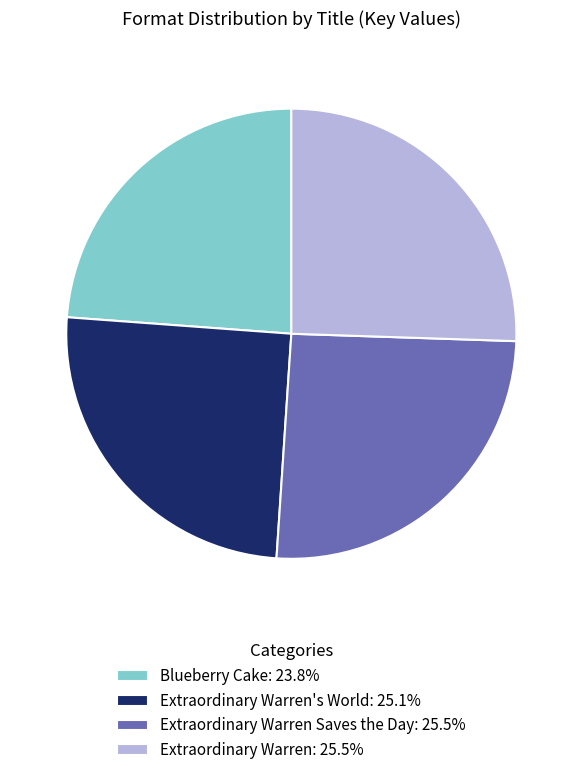

Do Extraordinary Warren: 25.5% and Extraordinary Warren's World: 25.1% together represent more than half of the pie?

Yes